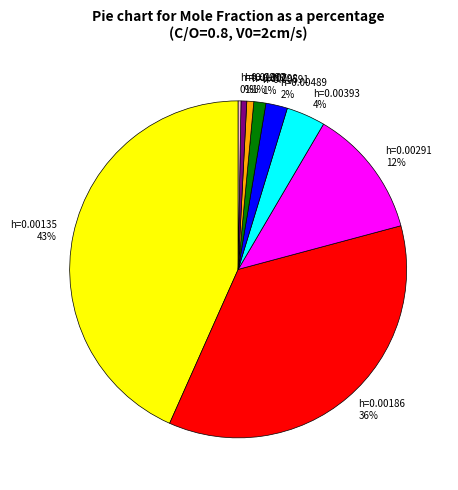

Between h=0.00591 and h=0.00135, which is larger?

h=0.00135